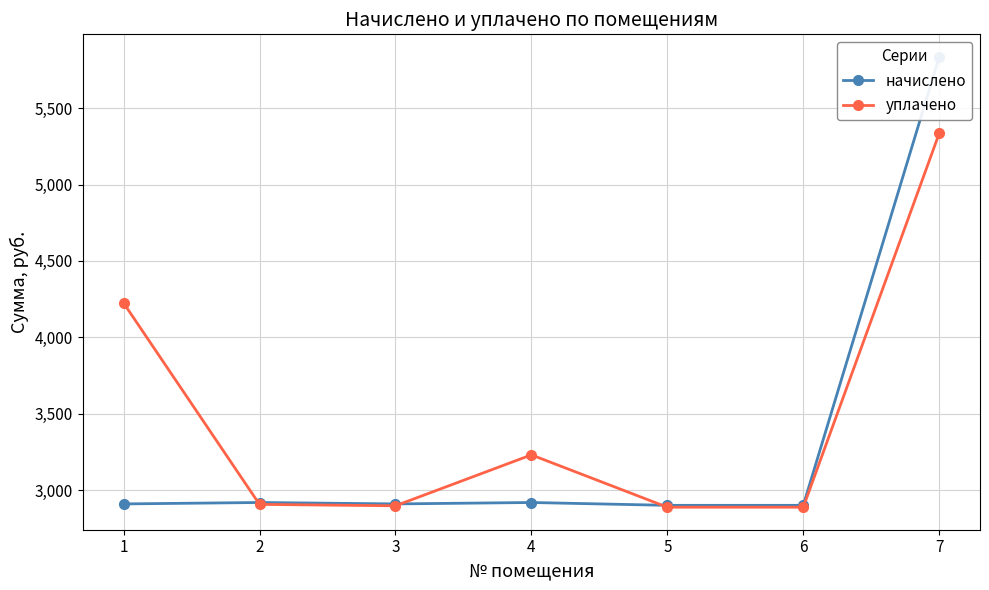

Is it true that уплачено equals 1466.0 at 5?

False